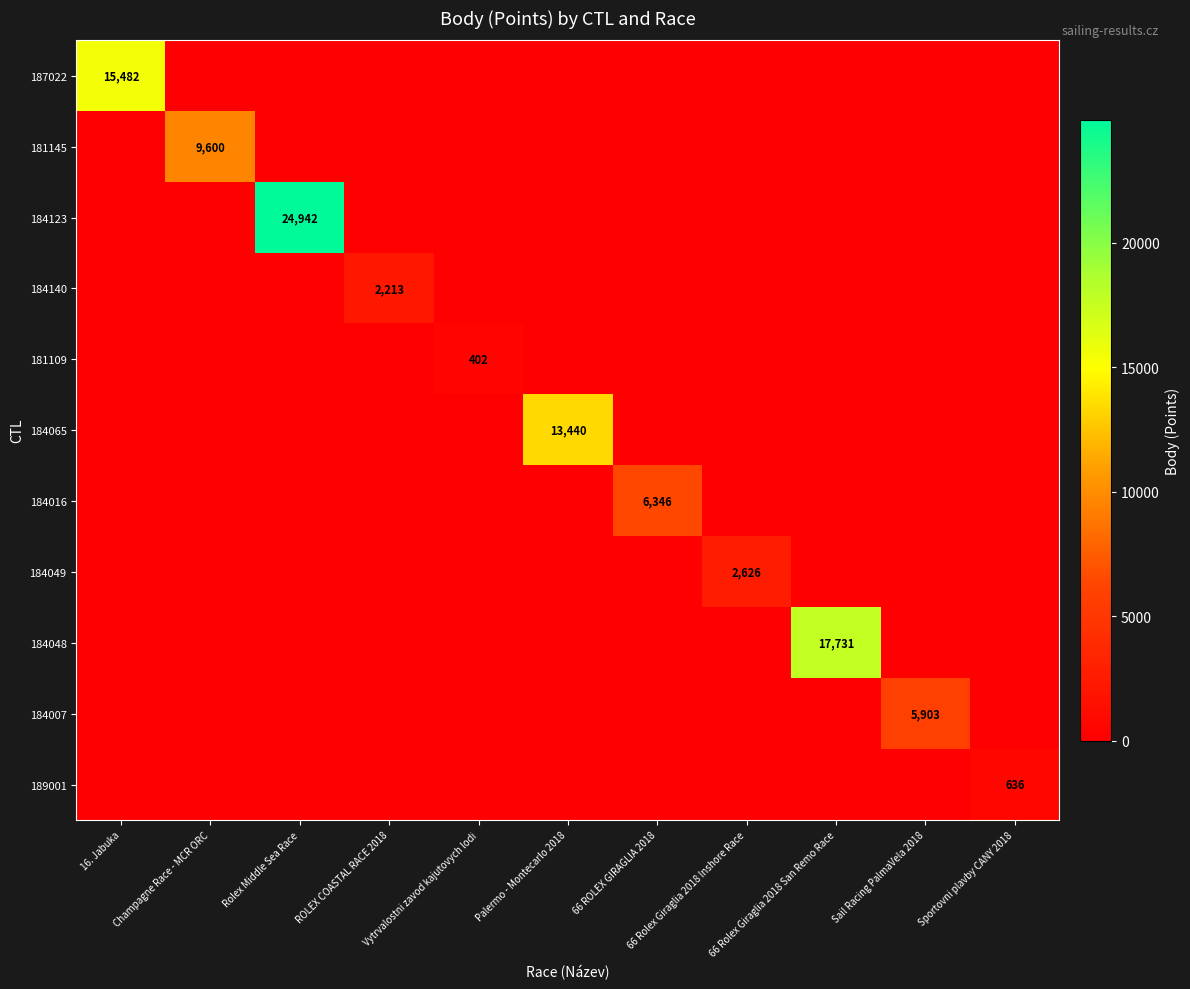

List the series in order of their peak value, highest first.

184123, 184048, 187022, 184065, 181145, 184016, 184007, 184049, 184140, 189001, 181109